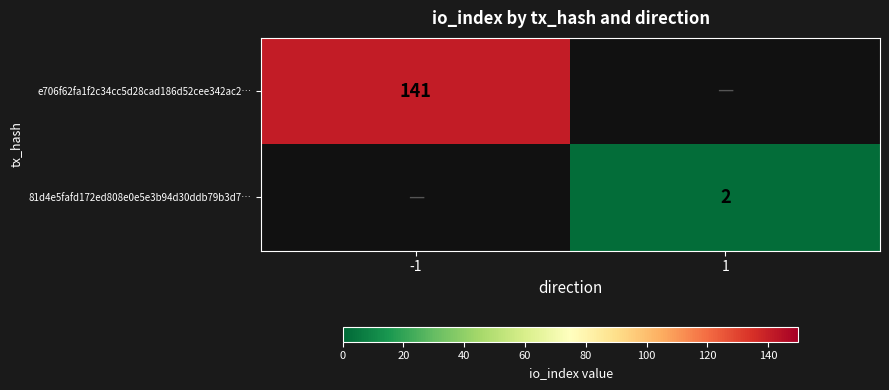

True or false: e706f62fa1f2c34cc5d28cad186d52cee342ac2… has a value of 141 at -1.

True